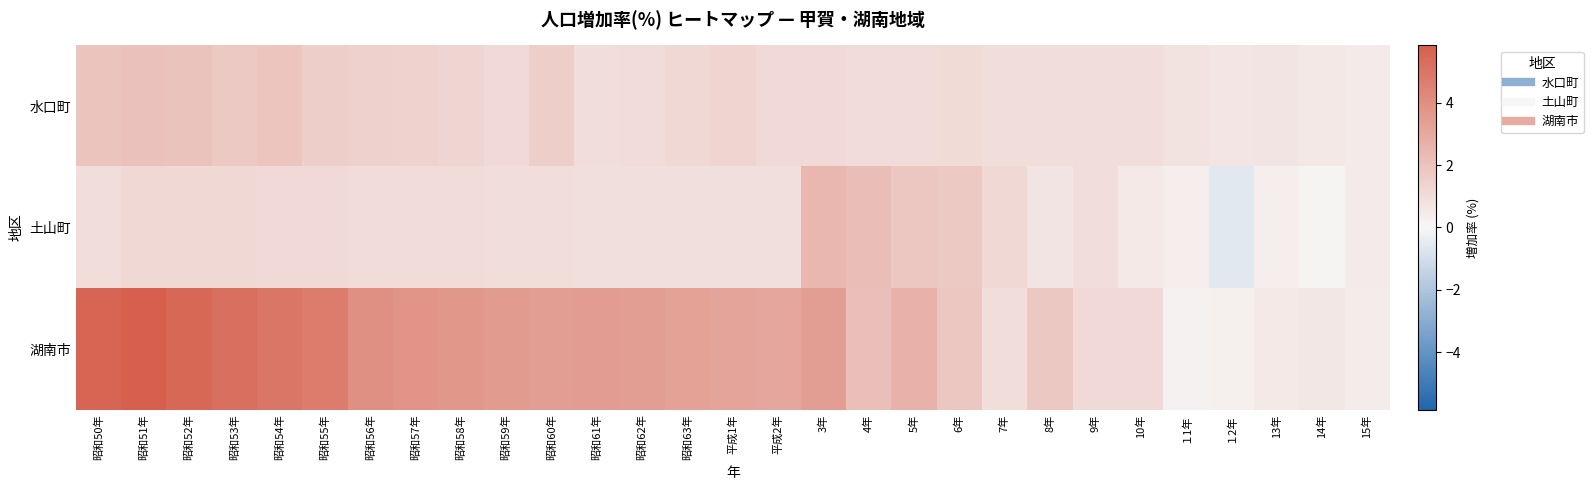

Which category has the lowest value across all series?

１2年